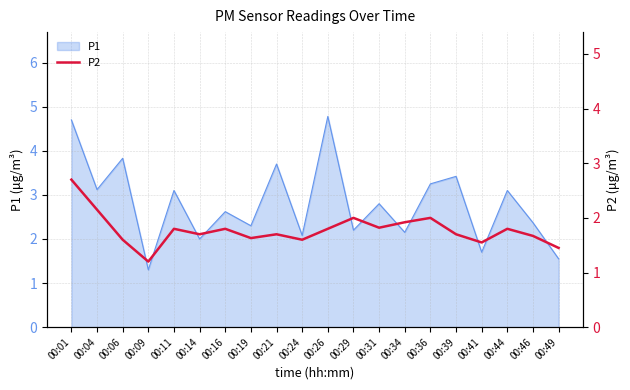

The P1 series shows 3.2 at 00:36. True or false?

True